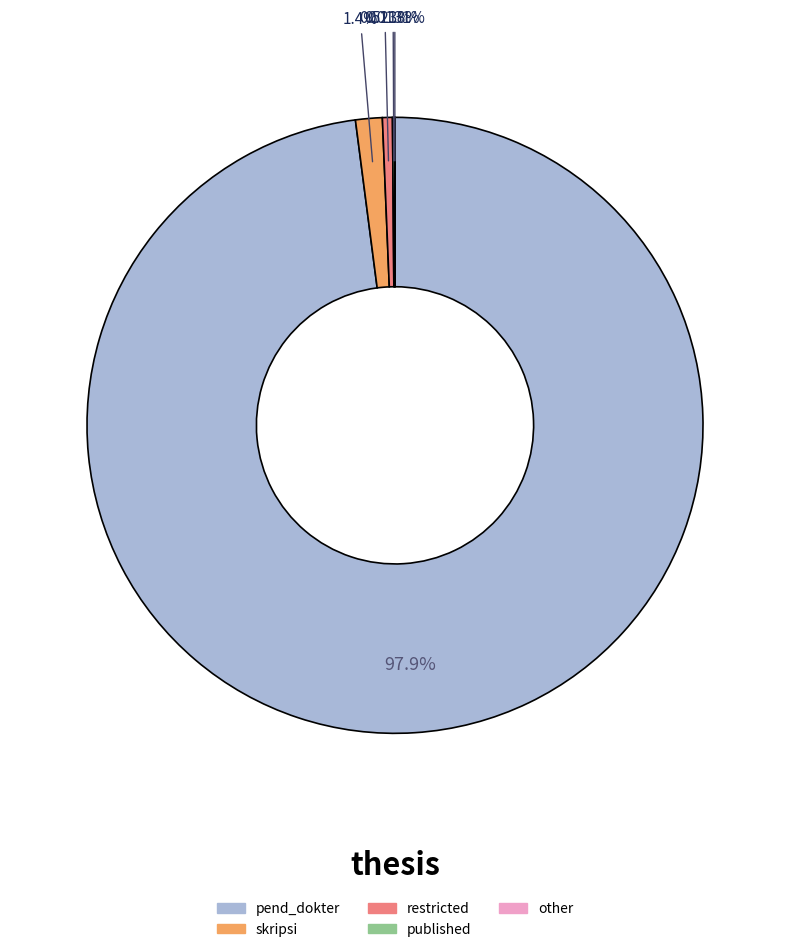

Which slice represents more than half of the pie?

pend_dokter